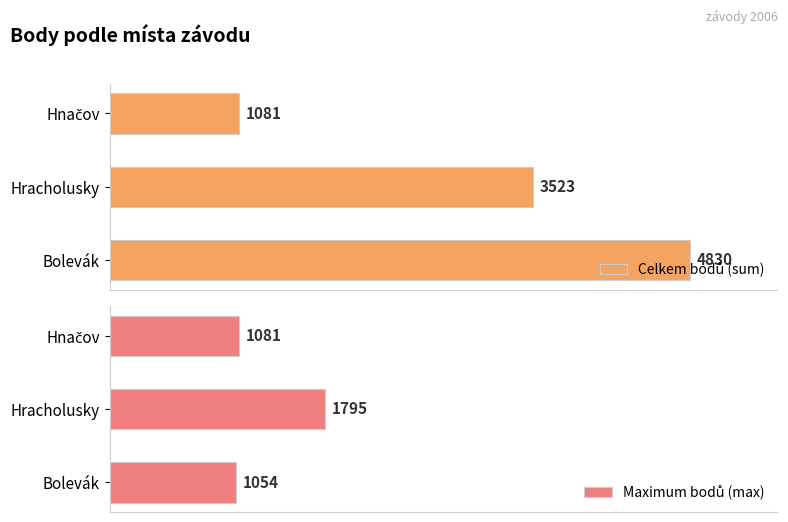

How many distinct data groups are displayed?

2